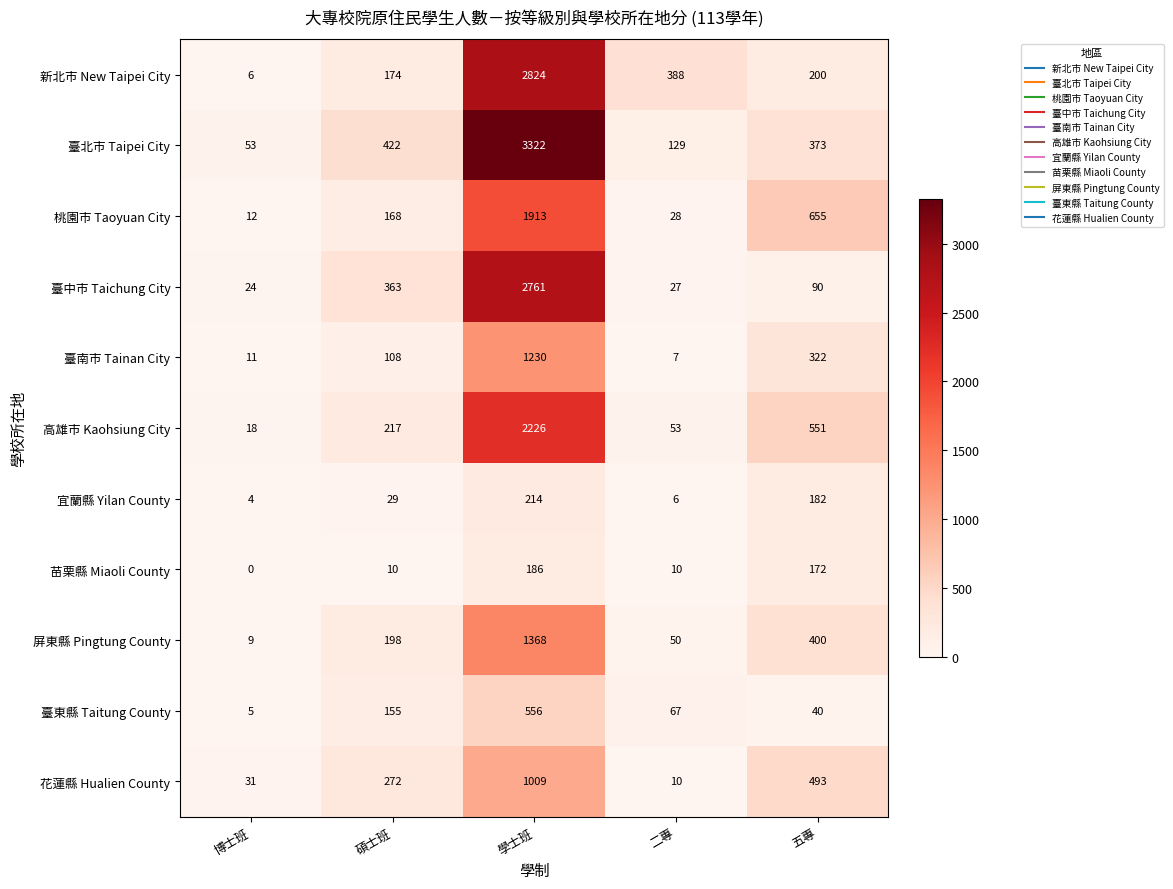

What is the difference between the maximum and minimum values in the 花蓮縣 Hualien County series?

999